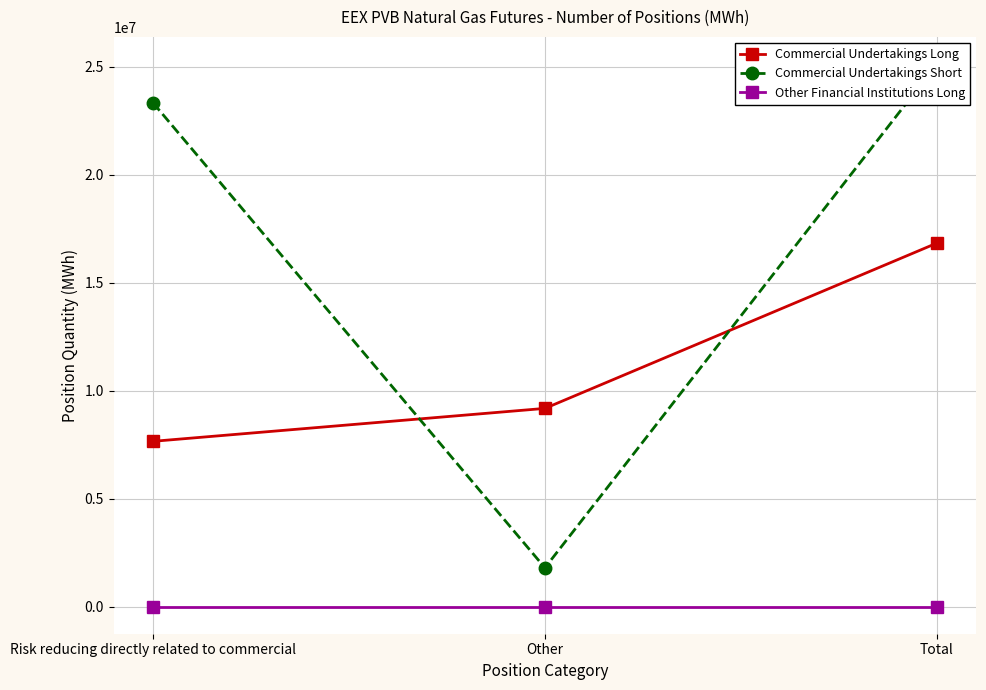

Is the value of Commercial Undertakings Long at Other greater than the value of Commercial Undertakings Short at Other?

Yes